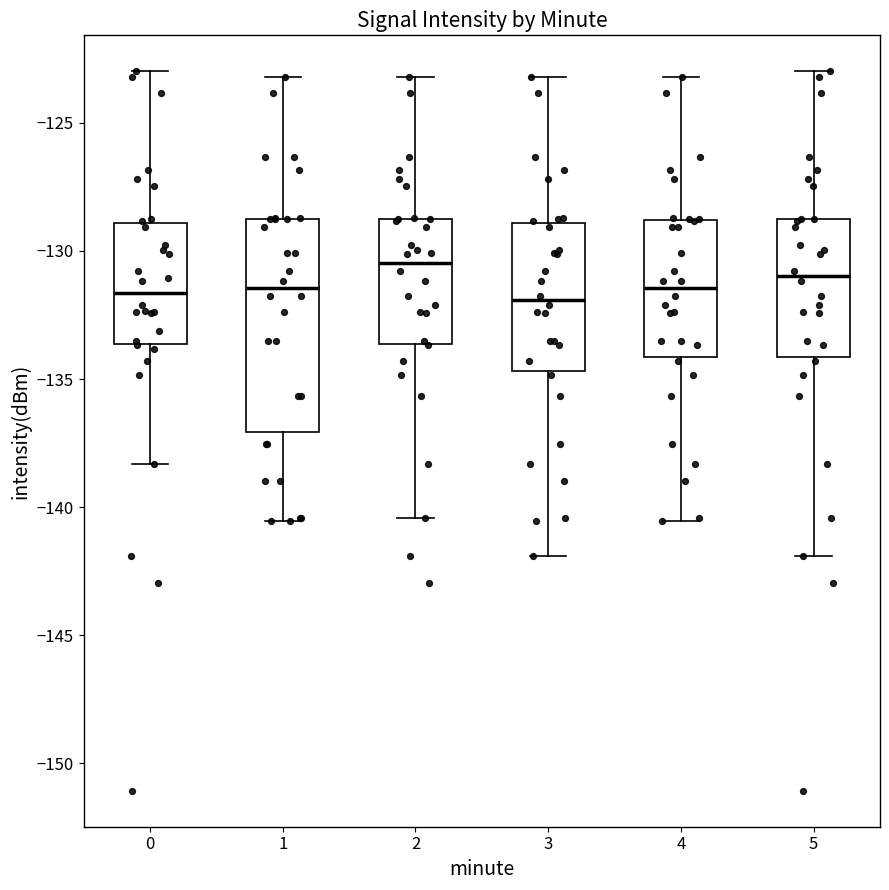

Reading left to right, read every box against the y-axis: the position of its median line, the range the box covers, and the ends of its whiskers. The values are not printed on the chart, so give them approximately, as read against the axis.

0: median -131.5, box -133.5 to -129.0, whiskers -138.5 to -123.0
1: median -131.5, box -137.0 to -129.0, whiskers -140.5 to -123.0
2: median -130.5, box -133.5 to -129.0, whiskers -140.5 to -123.0
3: median -132.0, box -134.5 to -129.0, whiskers -142.0 to -123.0
4: median -131.5, box -134.0 to -129.0, whiskers -140.5 to -123.0
5: median -131.0, box -134.0 to -129.0, whiskers -142.0 to -123.0